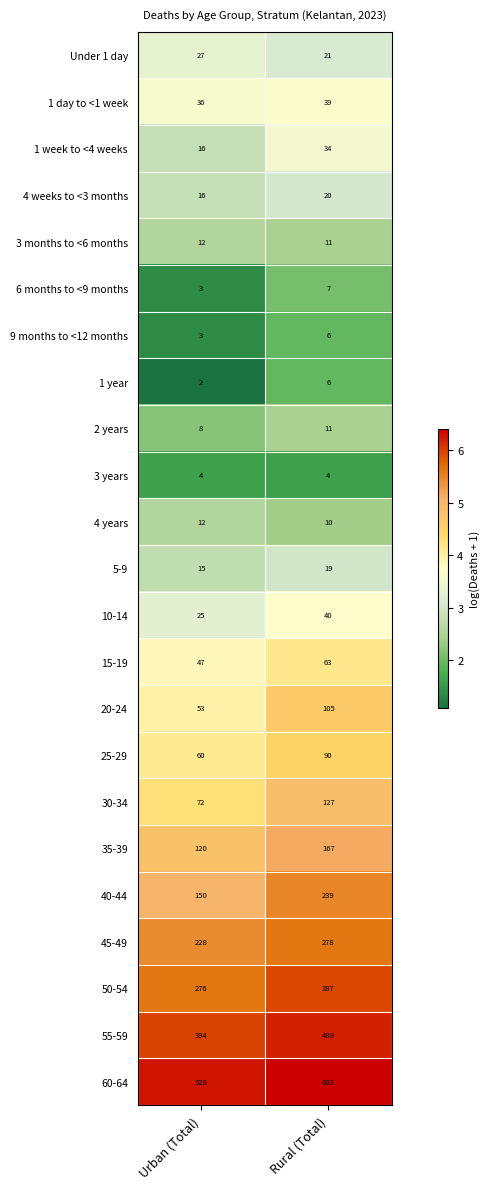

Which series has the largest range (max minus min)?

50-54